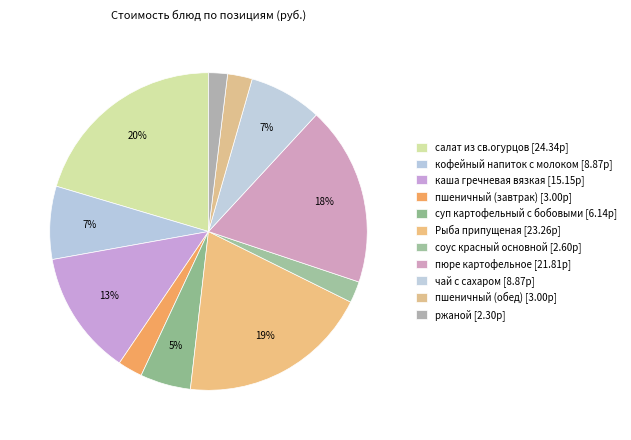

Is the sum of суп картофельный с бобовыми and пшеничный (обед) greater than half?

No